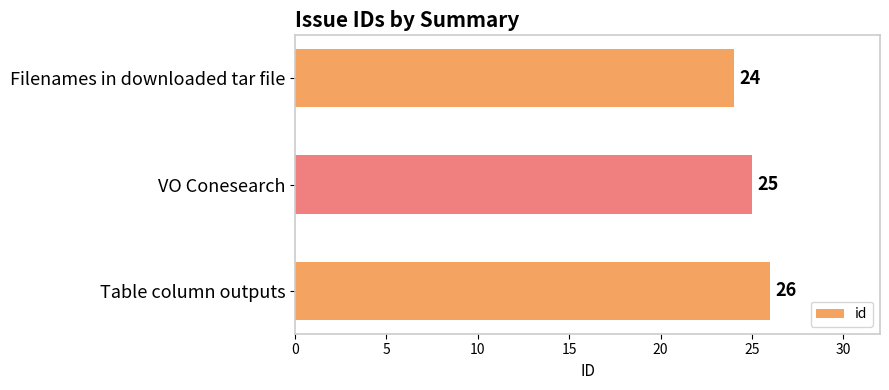

What is the approximate value at Filenames in downloaded tar file?

24